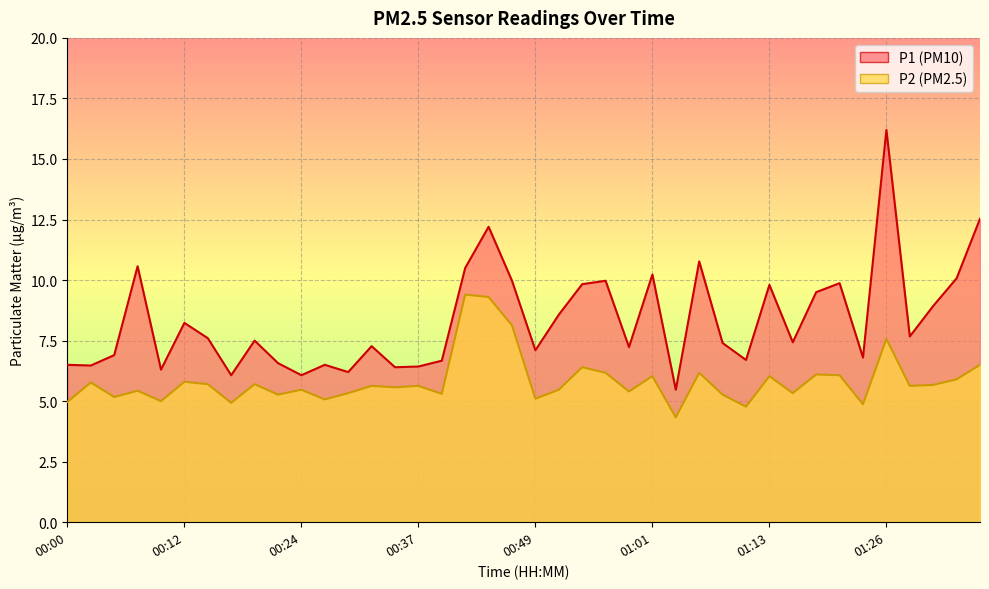

What is the label of the 20th point from the left?

00:46